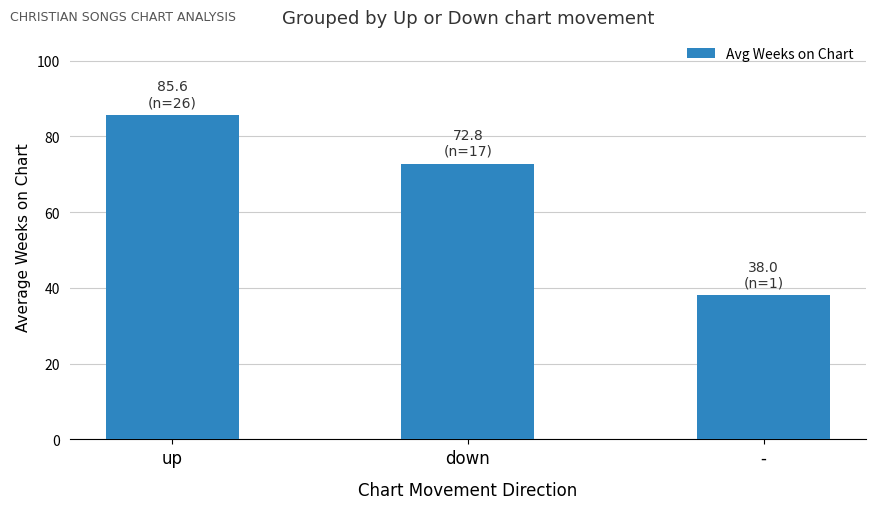

What is the value of the 2nd bar from the left?

72.8